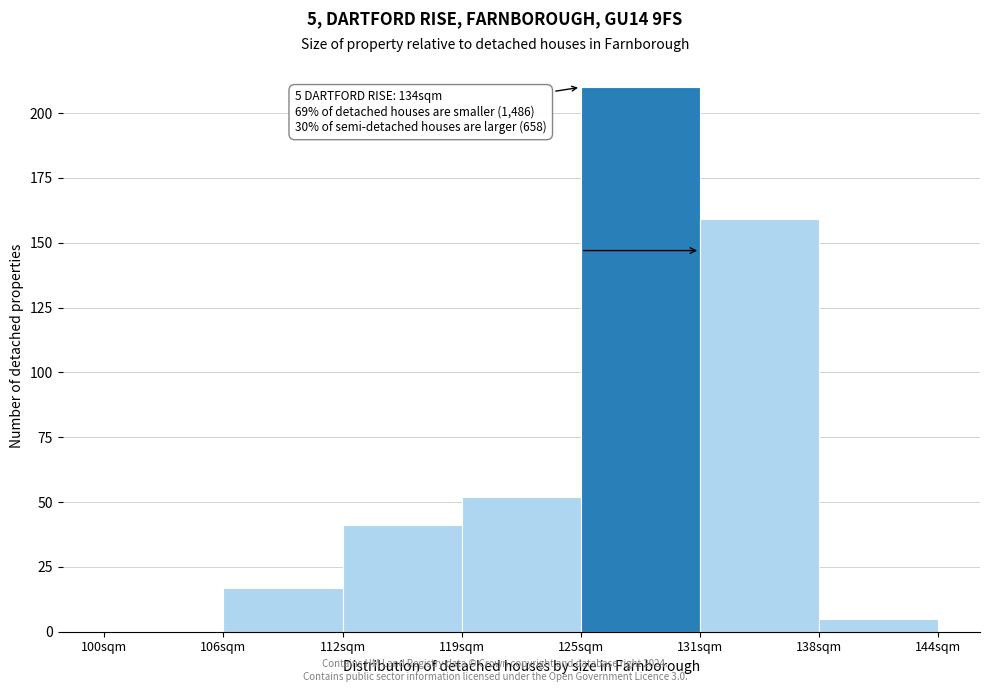

Reading left to right, list all the values displayed in this chart.

100sqm=0	106sqm=17	112sqm=41	119sqm=52	125sqm=210	131sqm=159	138sqm=5